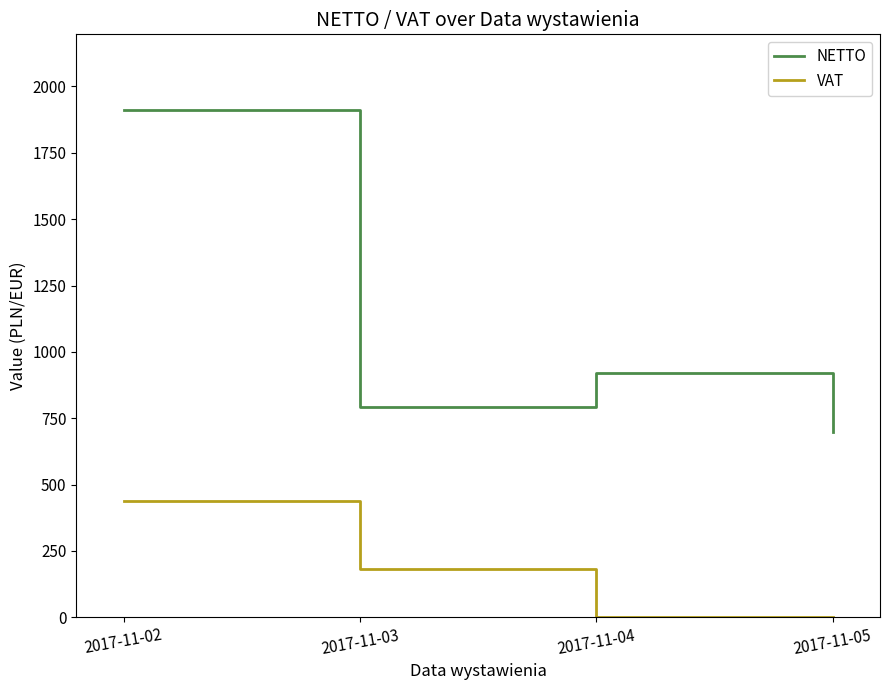

List the labels in order of NETTO value, largest first.

2017-11-02, 2017-11-04, 2017-11-03, 2017-11-05